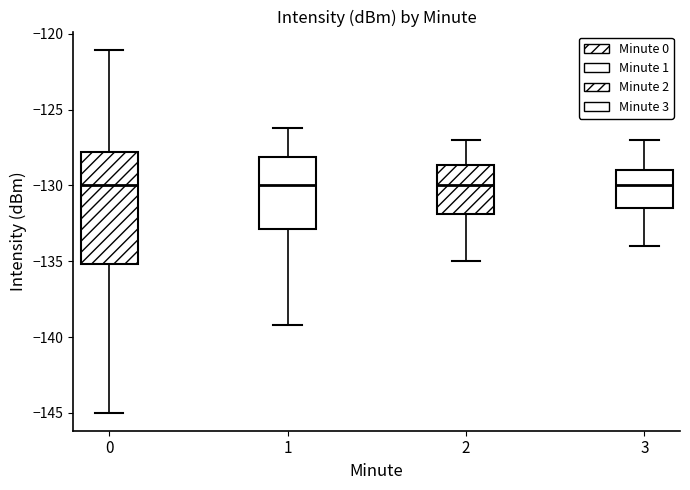

Reading left to right, read every box against the y-axis: the position of its median line, the range the box covers, and the ends of its whiskers. The values are not printed on the chart, so give them approximately, as read against the axis.

0: median -130.0, box -135.0 to -128.0, whiskers -145.0 to -121.0
1: median -130.0, box -133.0 to -128.0, whiskers -139.0 to -126.0
2: median -130.0, box -132.0 to -128.5, whiskers -135.0 to -127.0
3: median -130.0, box -131.5 to -129.0, whiskers -134.0 to -127.0